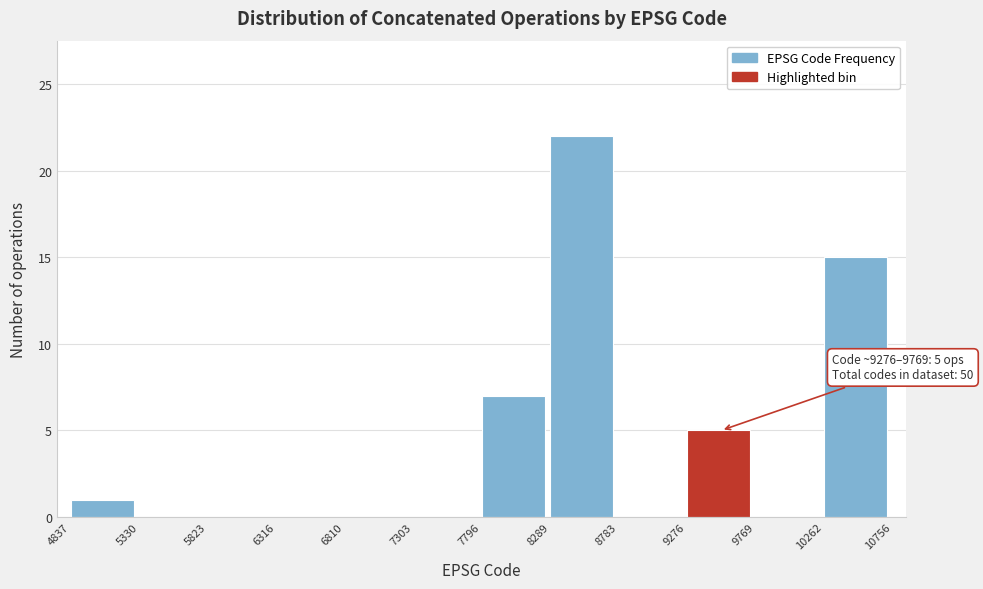

Which range on the x-axis has the tallest bar?

8289 to 8783